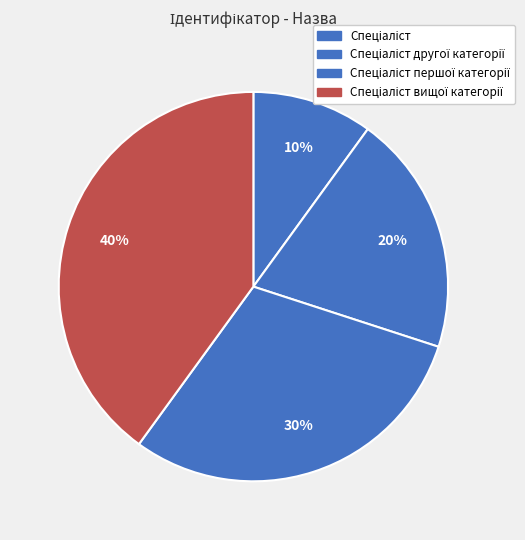

Combined, do Спеціаліст вищої категорії and Спеціаліст account for over 50%?

No